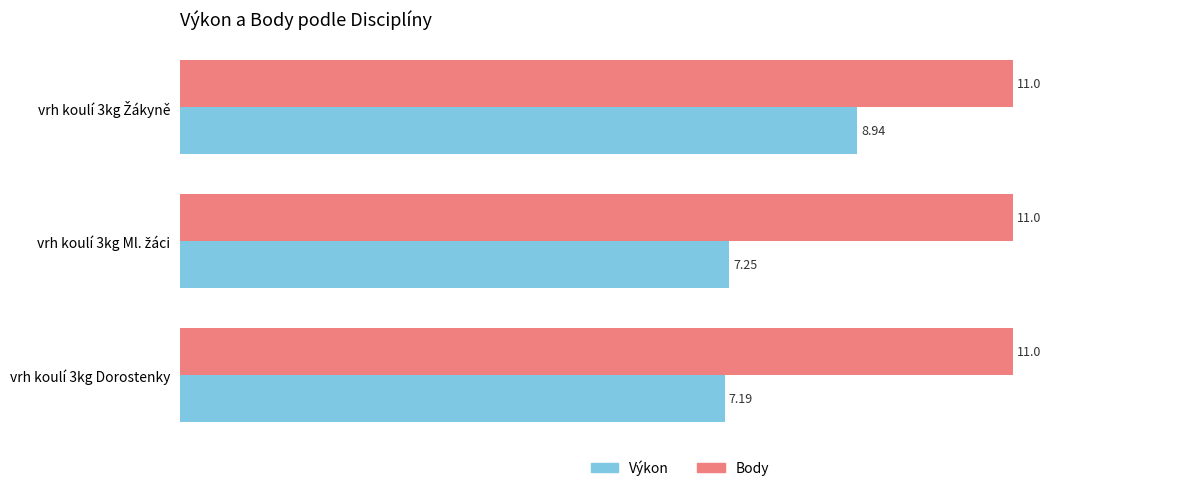

Which series has the widest spread of values?

Výkon